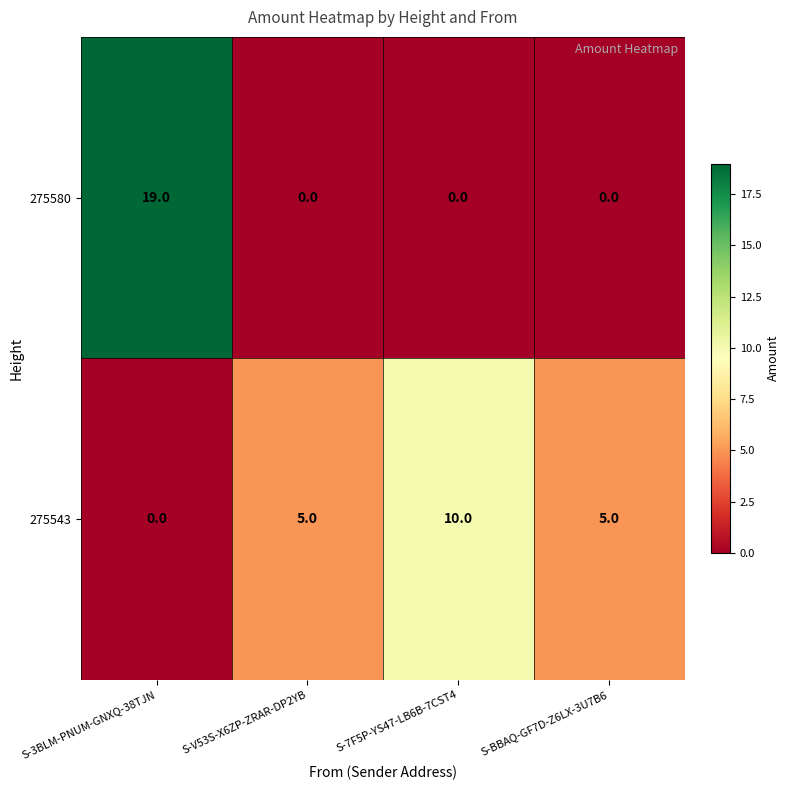

Which series has the largest total across all categories?

275543